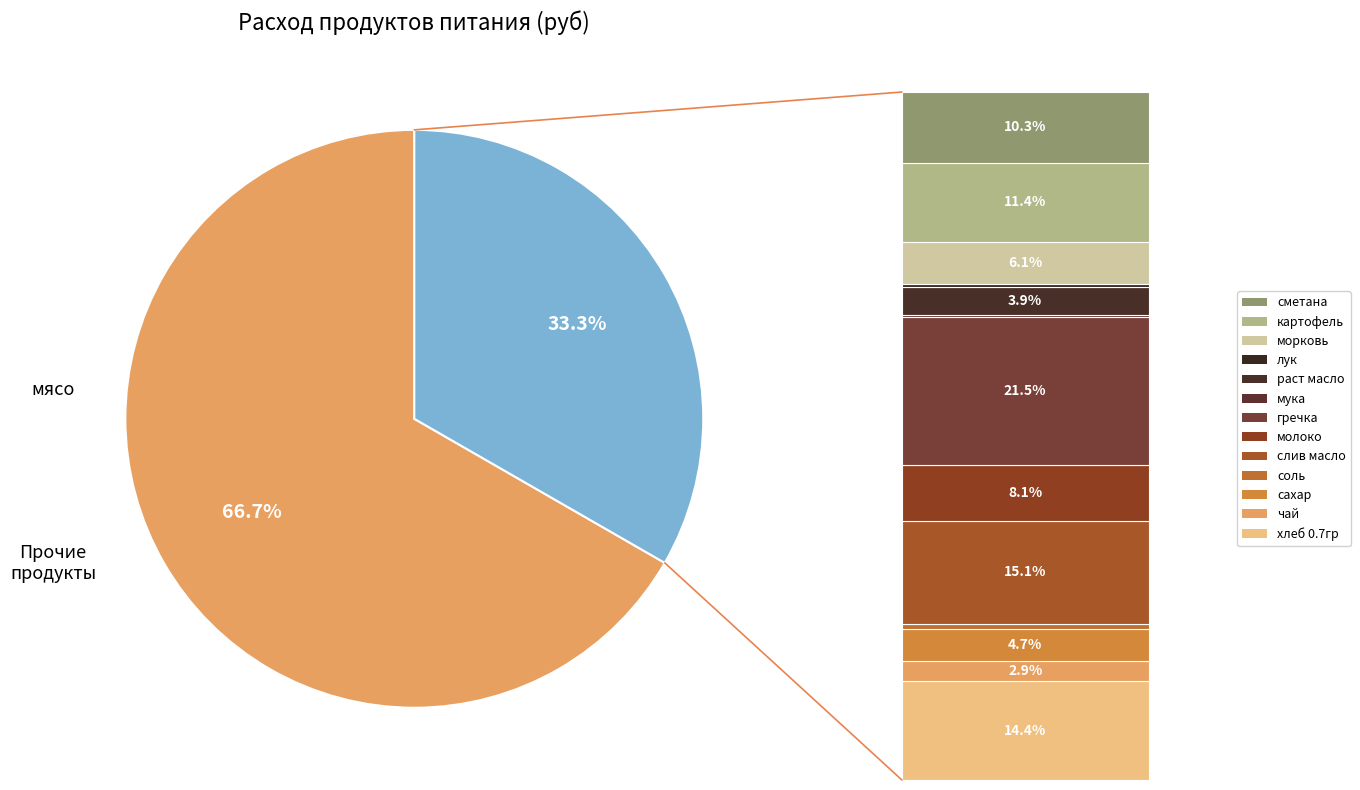

Does any single category account for the majority?

Yes